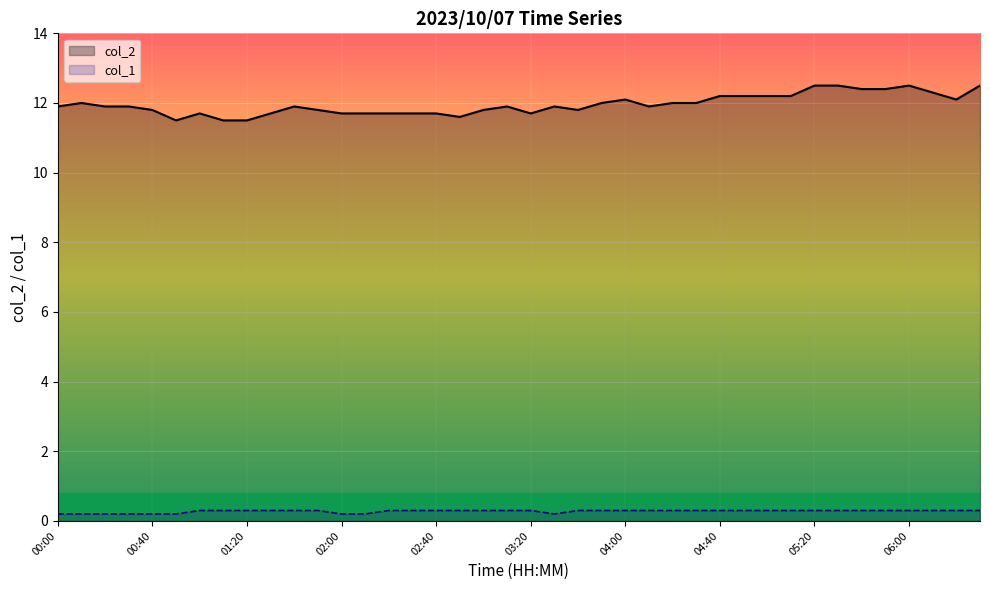

Reading left to right, what are all the values shown in this chart?

col_2: 11.9	12.0	11.9	11.9	11.8	11.5	11.7	11.5	11.5	11.7	11.9	11.8	11.7	11.7	11.7	11.7	11.7	11.6	11.8	11.9	11.7	11.9	11.8	12.0	12.1	11.9	12.0	12.0	12.2	12.2	12.2	12.2	12.5	12.5	12.4	12.4	12.5	12.3	12.1	12.5
col_1: 0.2	0.2	0.2	0.2	0.2	0.2	0.3	0.3	0.3	0.3	0.3	0.3	0.2	0.2	0.3	0.3	0.3	0.3	0.3	0.3	0.3	0.2	0.3	0.3	0.3	0.3	0.3	0.3	0.3	0.3	0.3	0.3	0.3	0.3	0.3	0.3	0.3	0.3	0.3	0.3